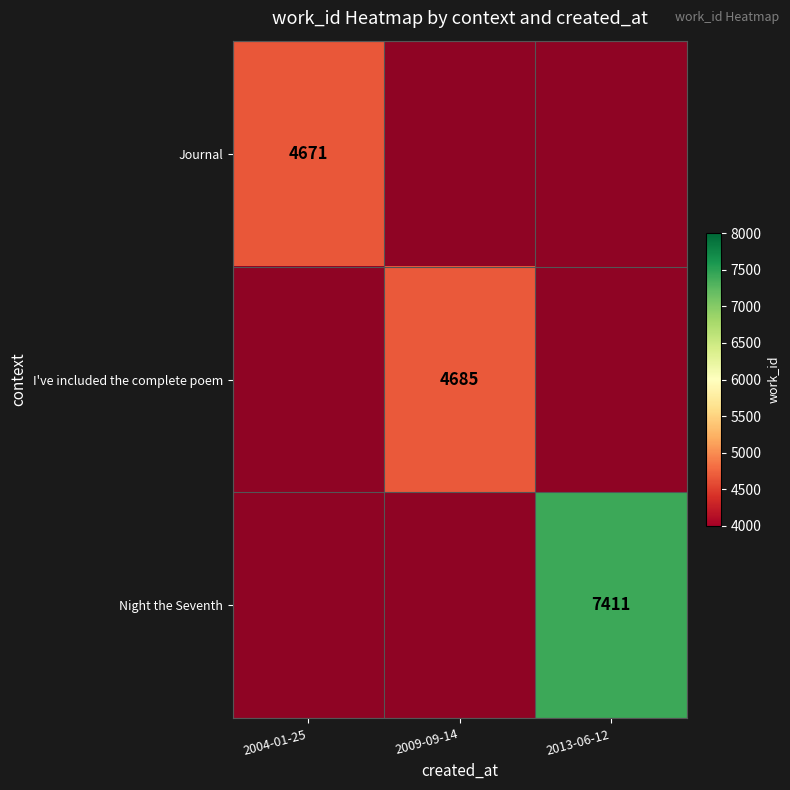

Rank the series at 2013-06-12 from lowest to highest value.

Journal, I've included the complete poem, Night the Seventh